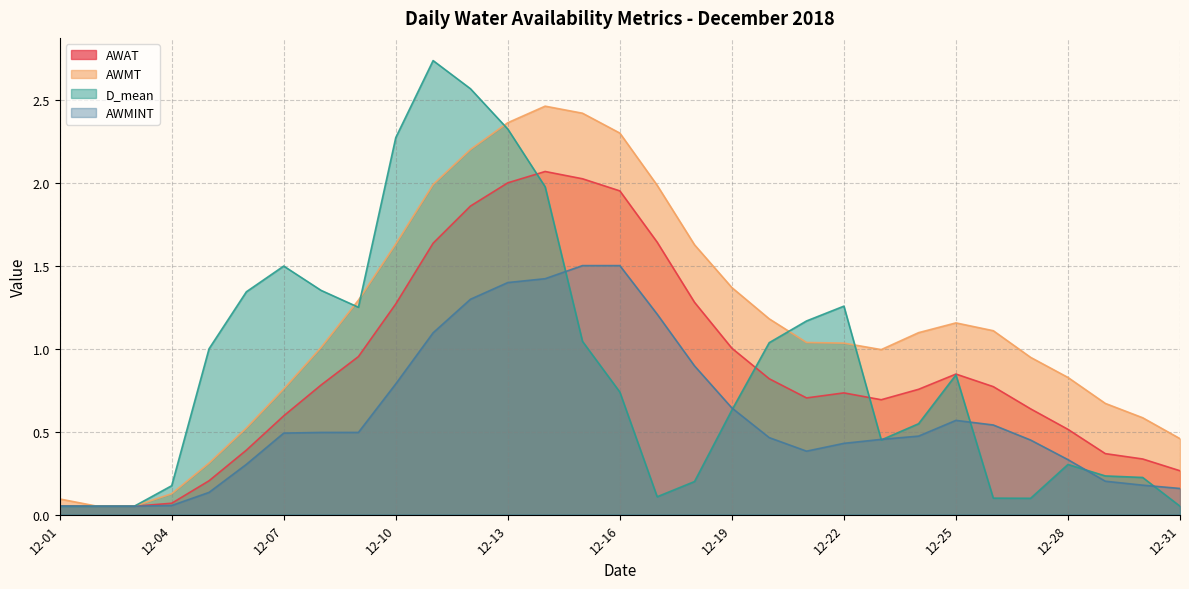

Rank the series by their maximum value, from lowest to highest.

AWMINT, AWAT, AWMT, D_mean